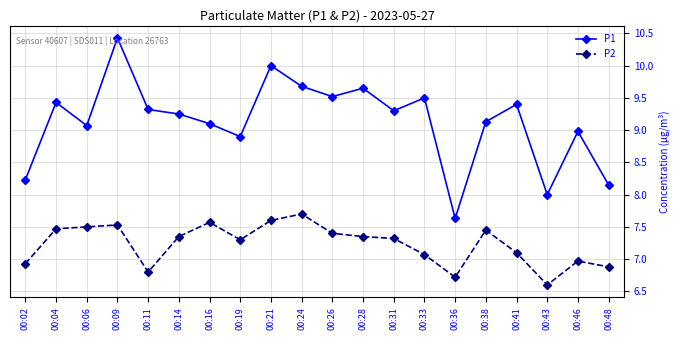

True or false: P1 and P2 intersect in this chart.

False